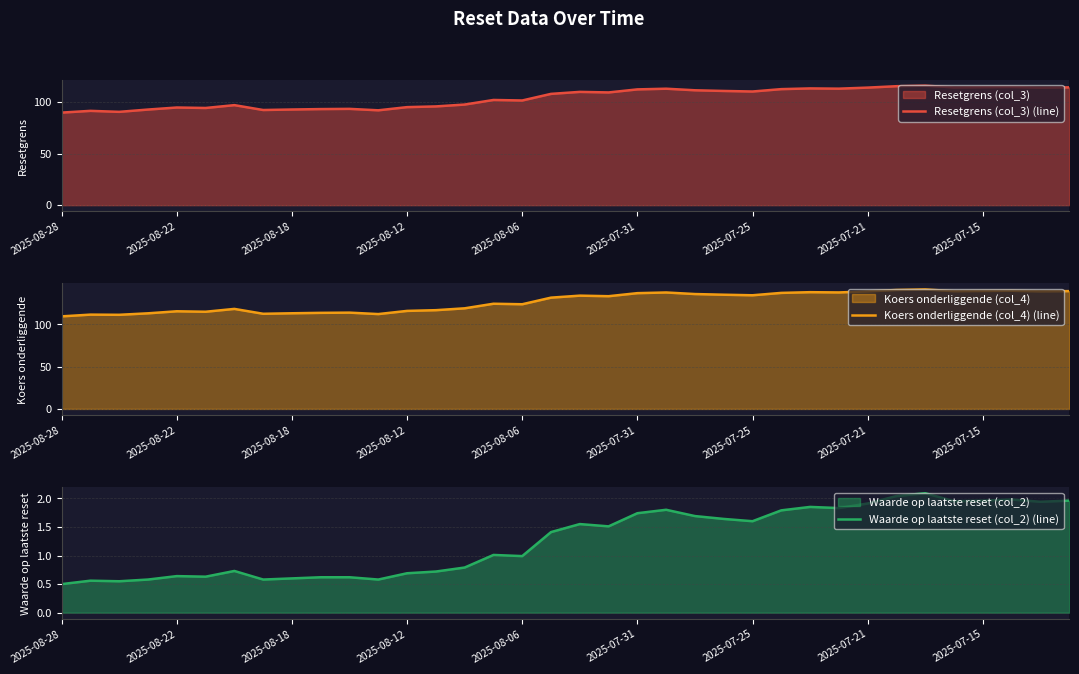

At how many categories does at least one series exceed 4?

36